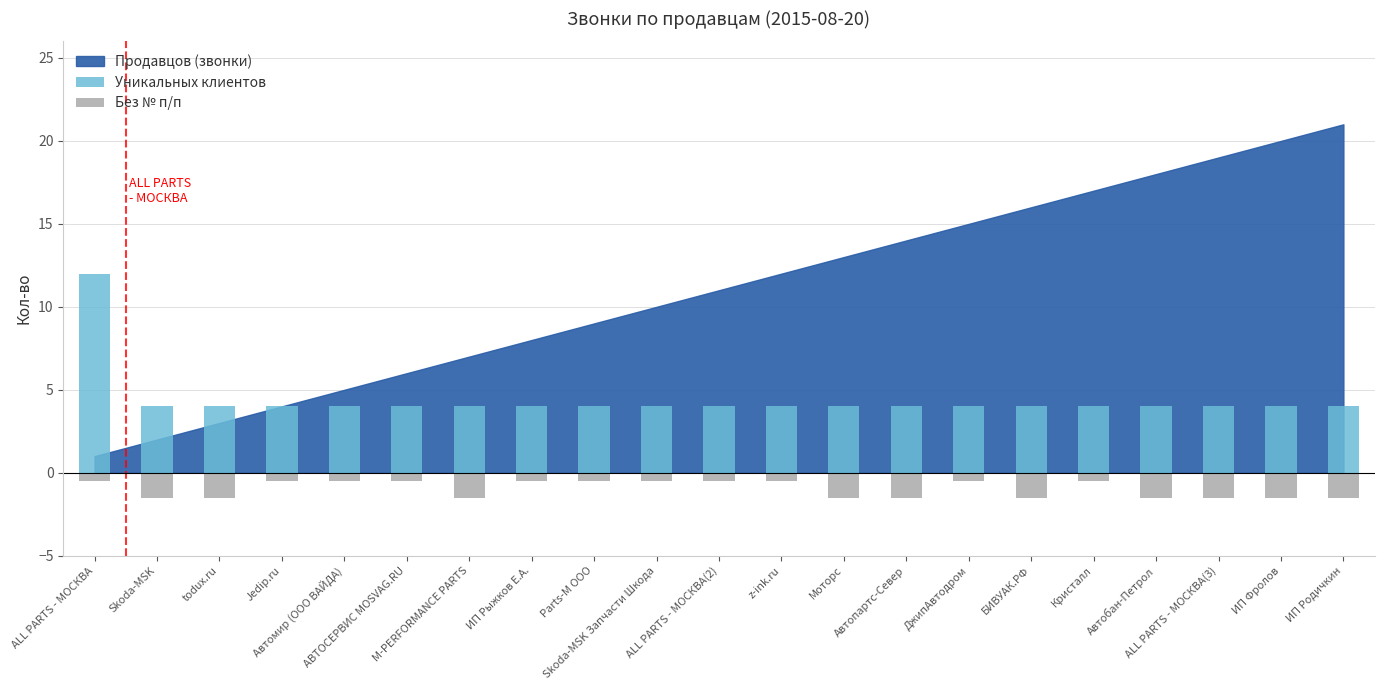

Rank the categories by Уникальных клиентов value from highest to lowest.

ALL PARTS - МОСКВА, Skoda-MSK, todux.ru, Jedip.ru, Автомир (ООО ВАЙДА), АВТОСЕРВИС MOSVAG.RU, M-PERFORMANCE PARTS, ИП Рыжков Е.А., Parts-M OOO, Skoda-MSK Запчасти Шкода, ALL PARTS - МОСКВА(2), z-ink.ru, Моторс, Автопартс-Север, ДжипАвтодром, БИВУАК.РФ, Кристалл, Автобан-Петрол, ALL PARTS - МОСКВА(3), ИП Фролов, ИП Родичкин